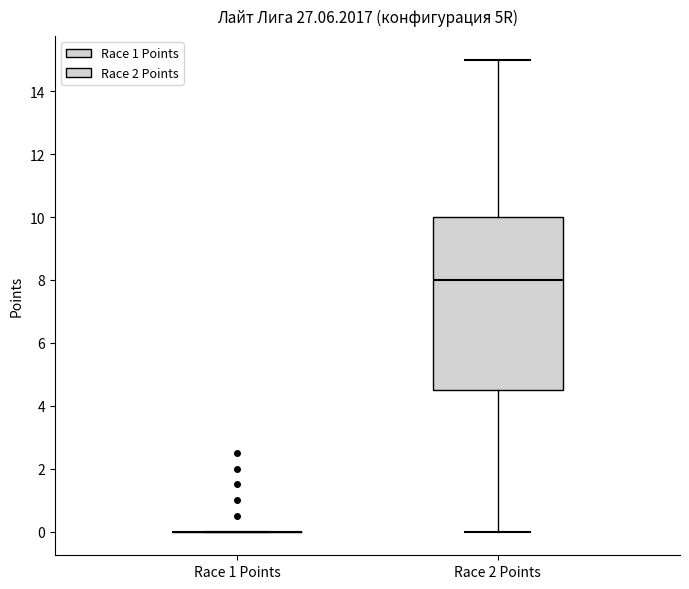

Reading left to right, transcribe this box plot: for each box, give where its median line is, the range the box spans, and where its two whiskers end, as read against the y-axis. The values are not printed on the chart, so give them approximately, as read against the axis.

Race 1 Points: box collapsed to a line at 0.0, whiskers 0.0 to 0.0
Race 2 Points: median 8.0, box 4.6 to 10.0, whiskers 0.0 to 15.0